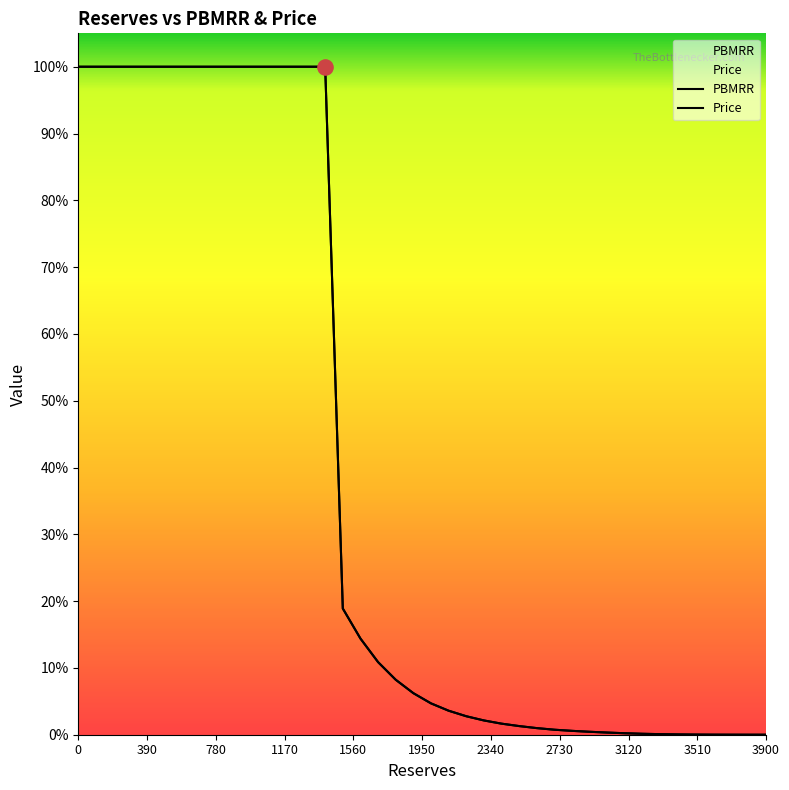

Which series has the largest Y range (max minus min)?

PBMRR